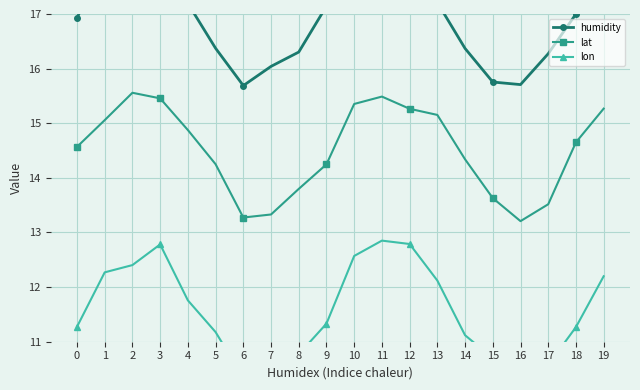

What is the value of the lat point at the 15th from the left?

14.3